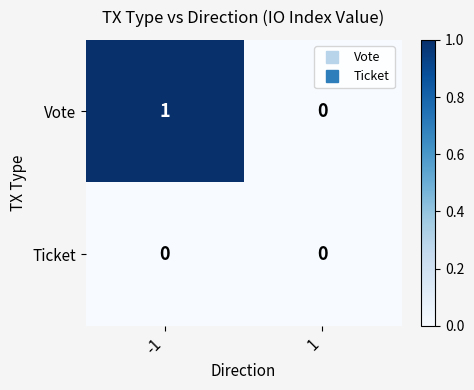

Which series has the largest range (max minus min)?

Vote